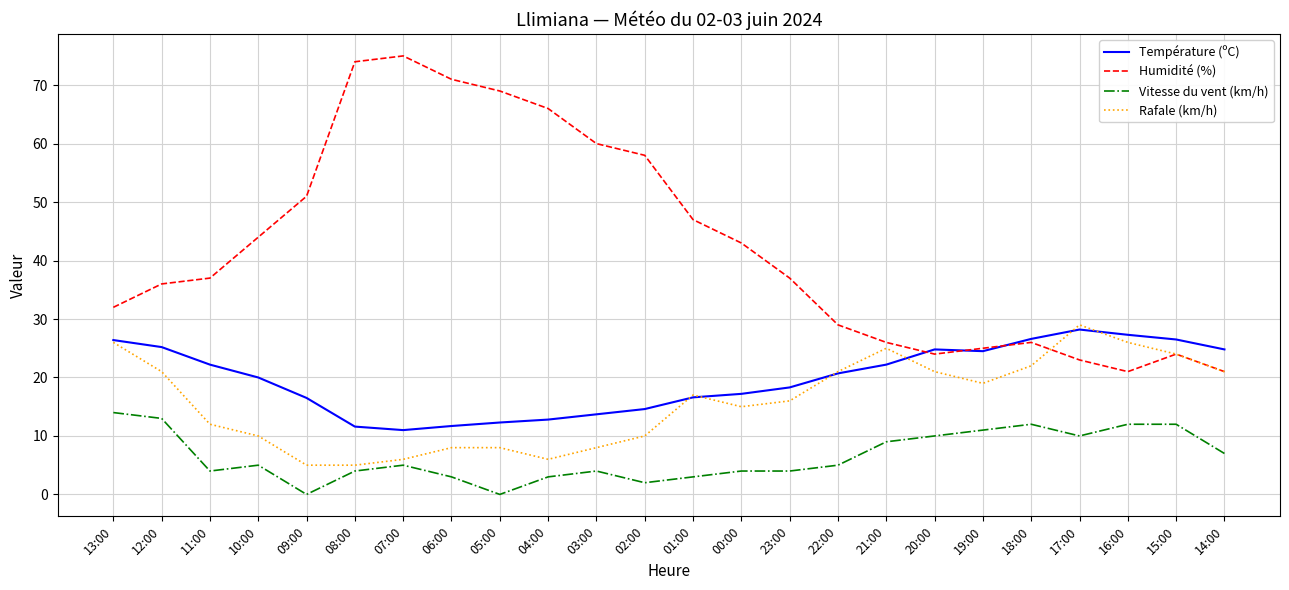

True or false: Humidité (%) and Vitesse du vent (km/h) cross at least once.

False